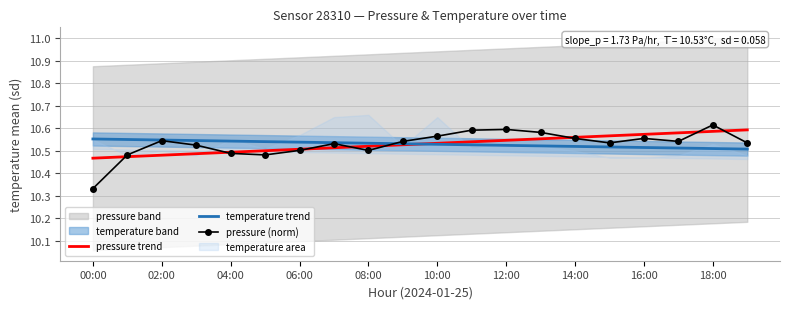

True or false: pressure trend and temperature trend cross at least once.

True